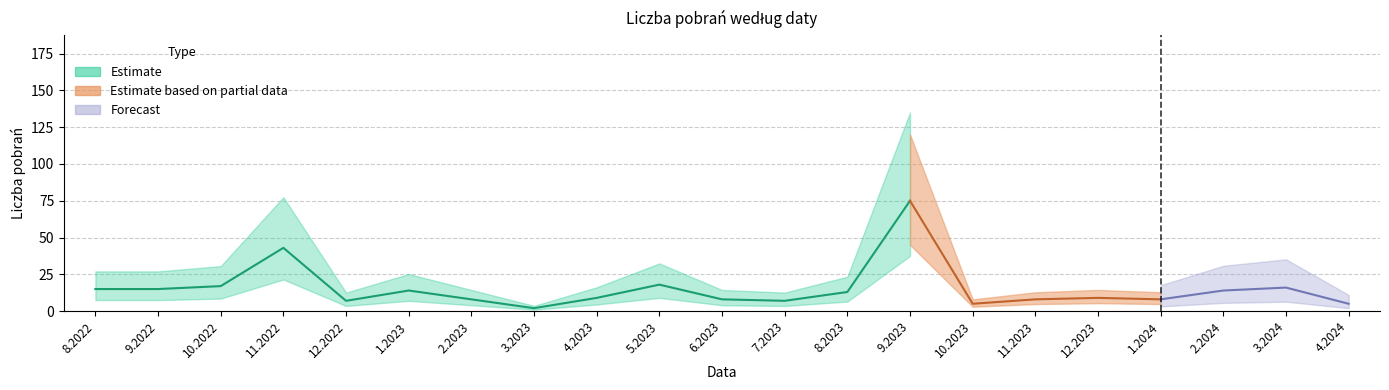

What is the value of the 6th point from the left?

14